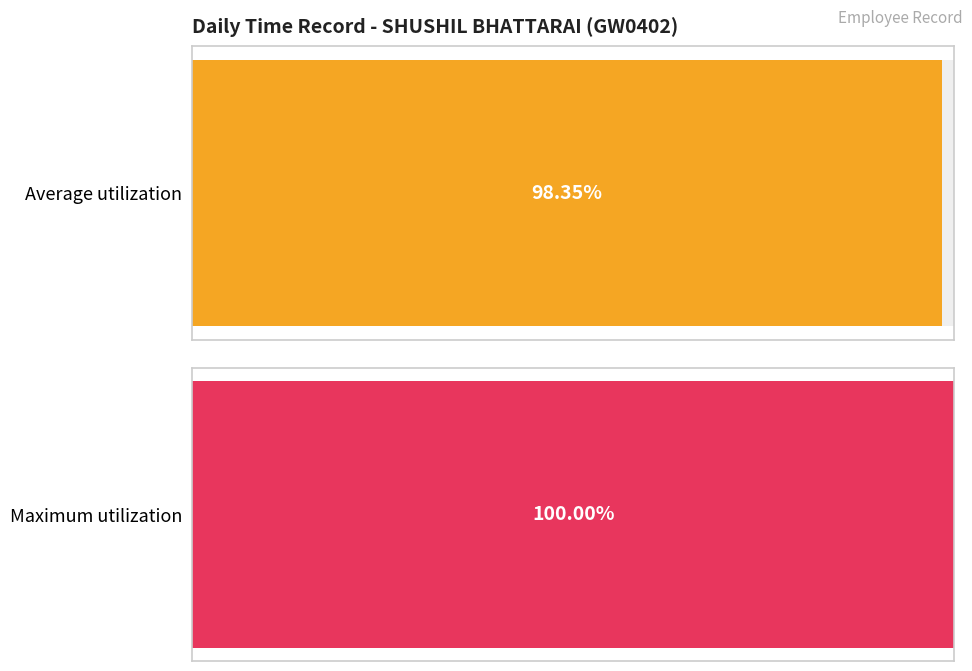

Is it true that Low equals 20.7 at 29-Sat?

False